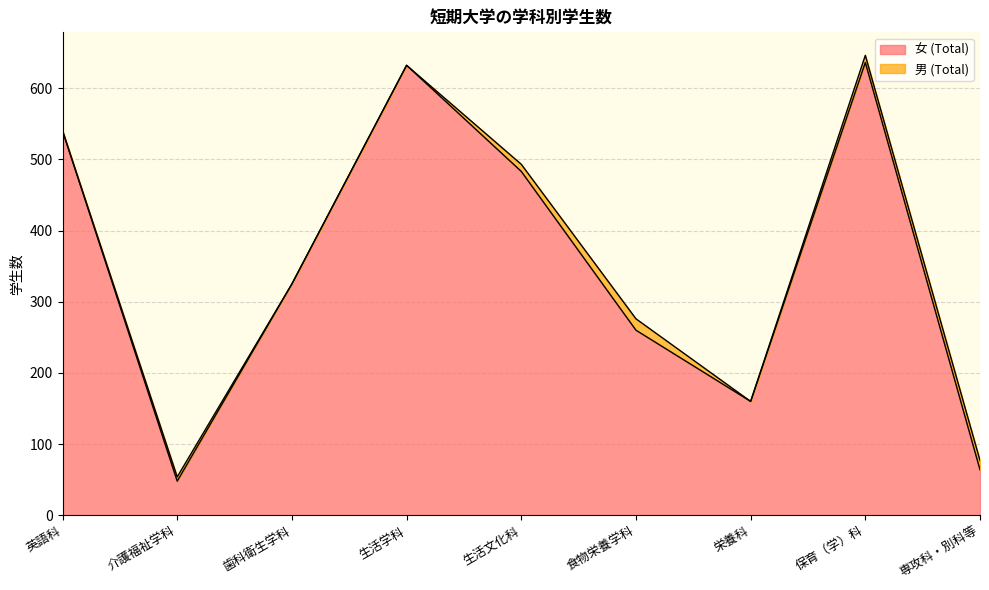

Reading right to left, extract all data points from this chart.

専攻科・別科等=64	保育（学）科=636	栄養科=160	食物栄養学科=260	生活文化科=483	生活学科=632	歯科衛生学科=325	介護福祉学科=48	英語科=540